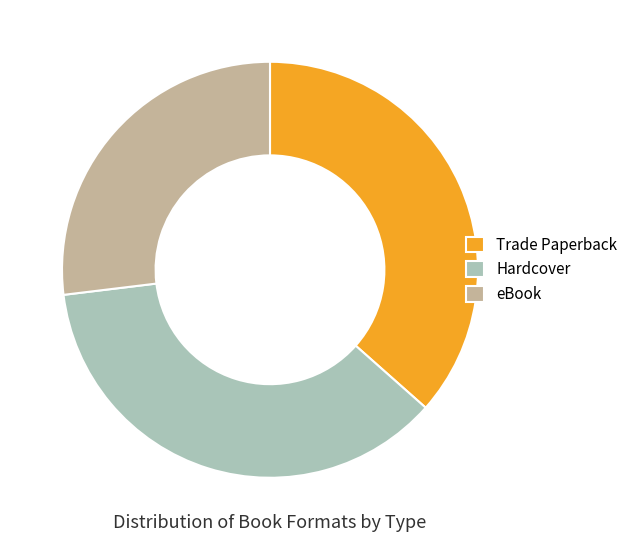

The Hardcover slice represents 37% of the pie. True or false?

True